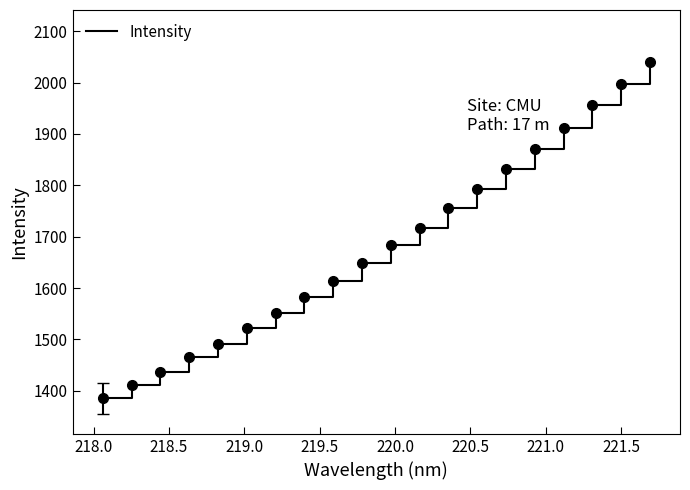

What is the difference between the second highest and second lowest values?

586.0